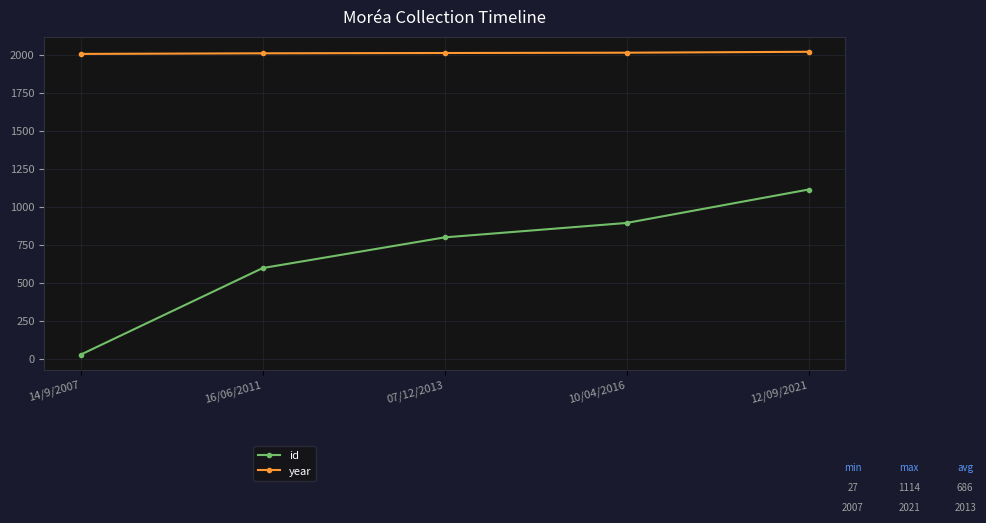

Which series changed the most between 14/9/2007 and 07/12/2013?

id